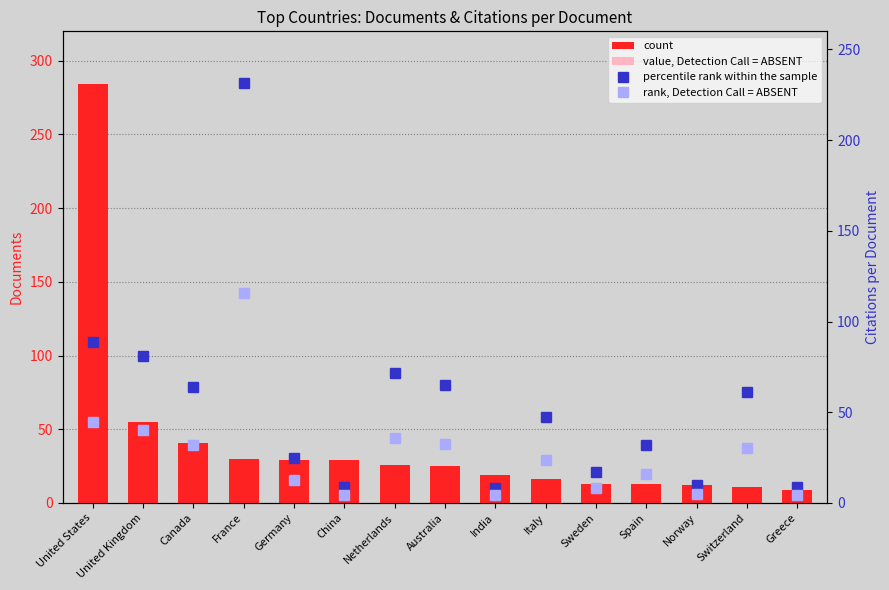

The value of value, Detection Call = ABSENT at Netherlands is 9.1. True or false?

True